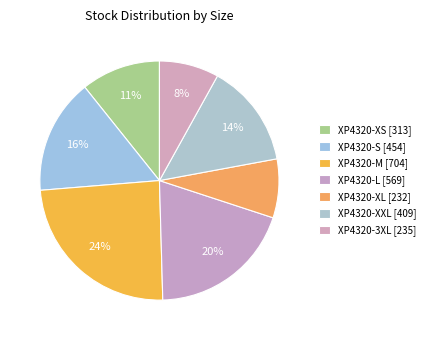

What percentage is the XP4320-L slice, to the nearest percent?

20%